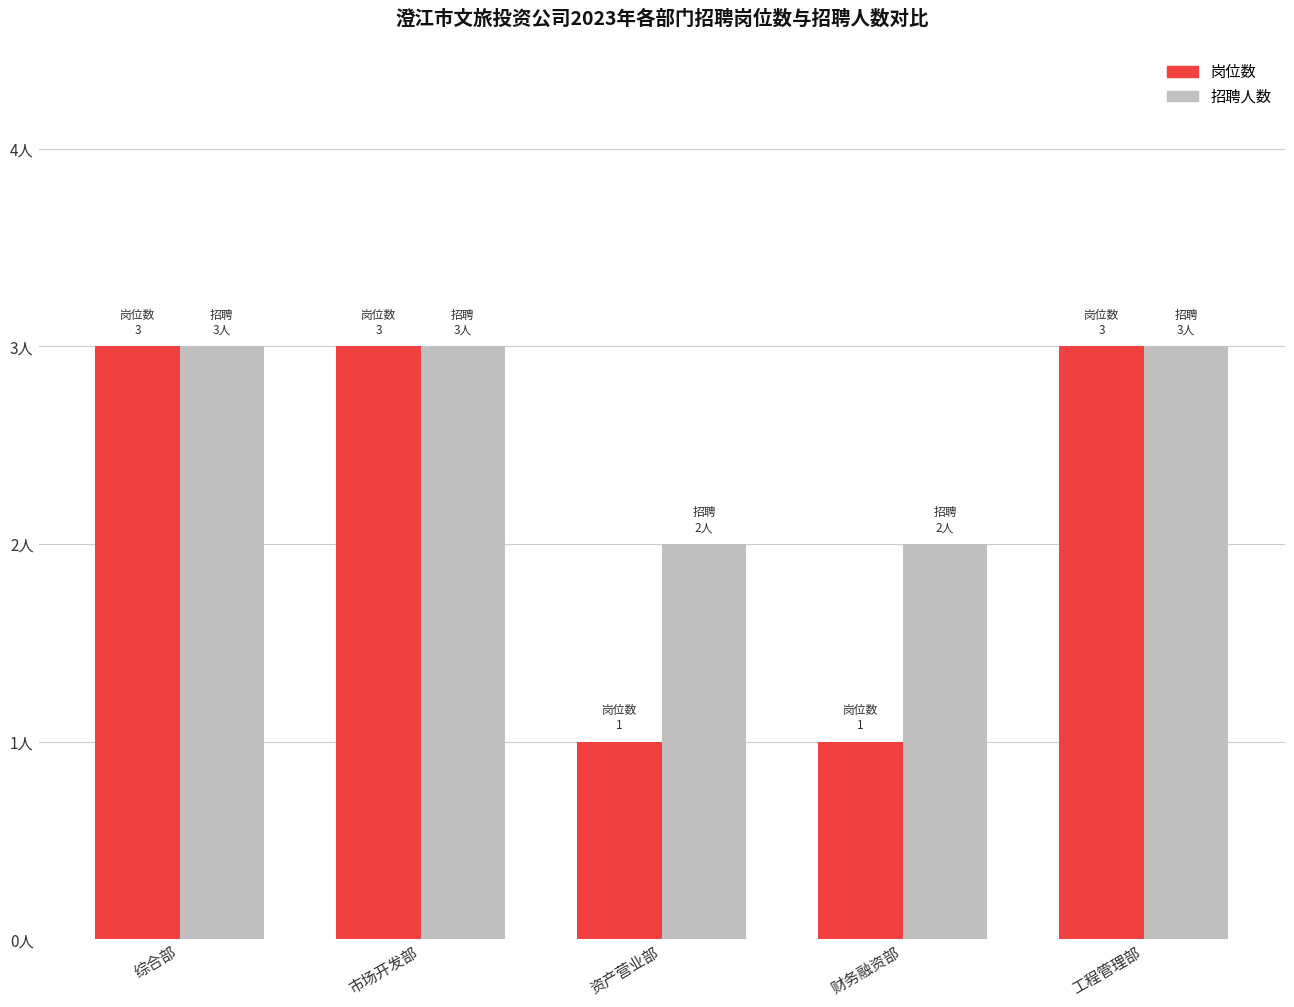

What are all the series names shown in the legend?

岗位数, 招聘人数